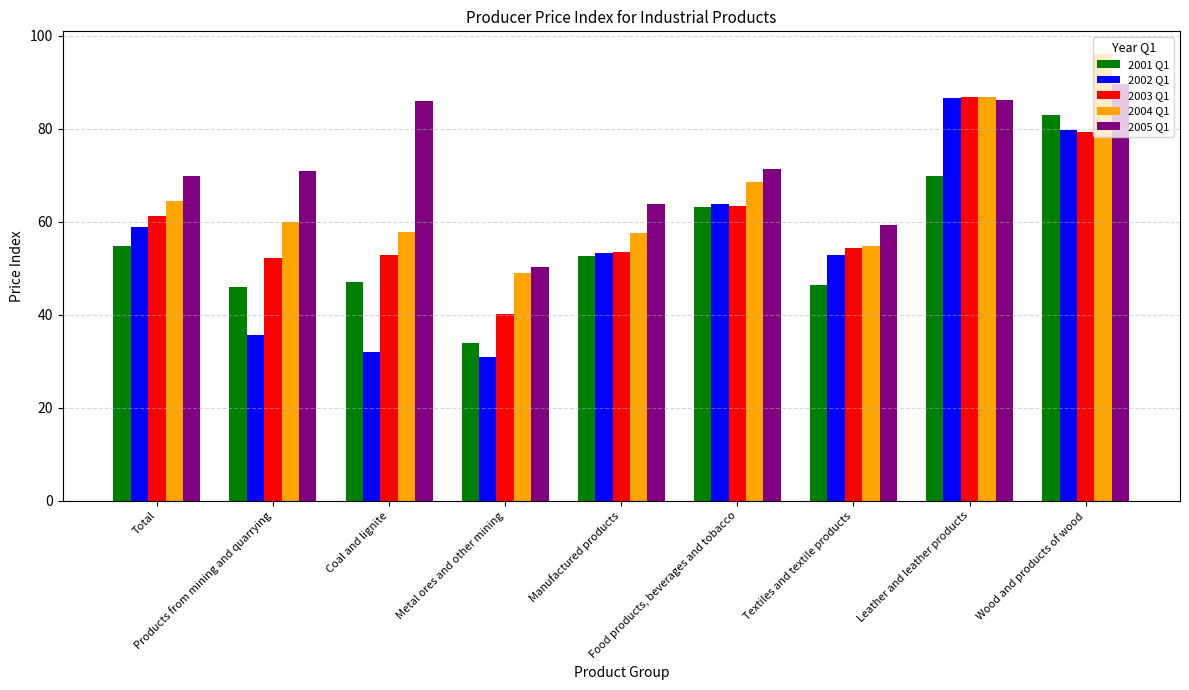

Which series has the largest range (max minus min)?

2002 Q1